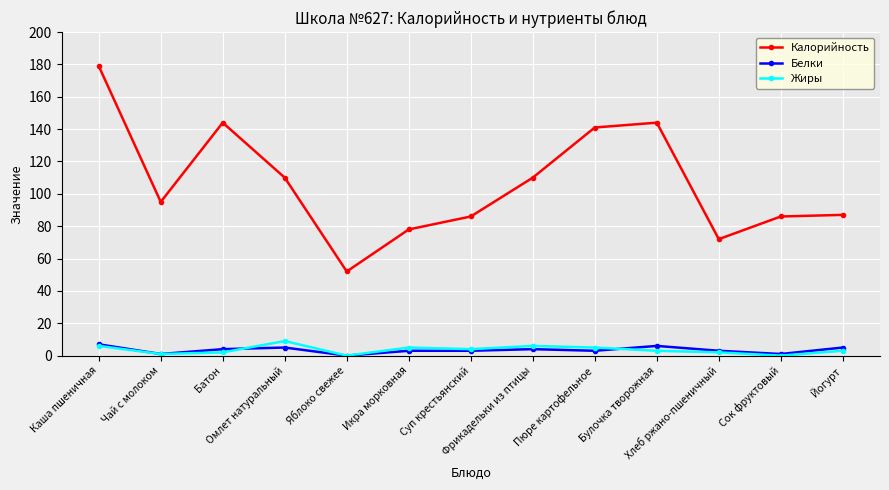

Does the chart display data point markers on the line(s)?

Yes